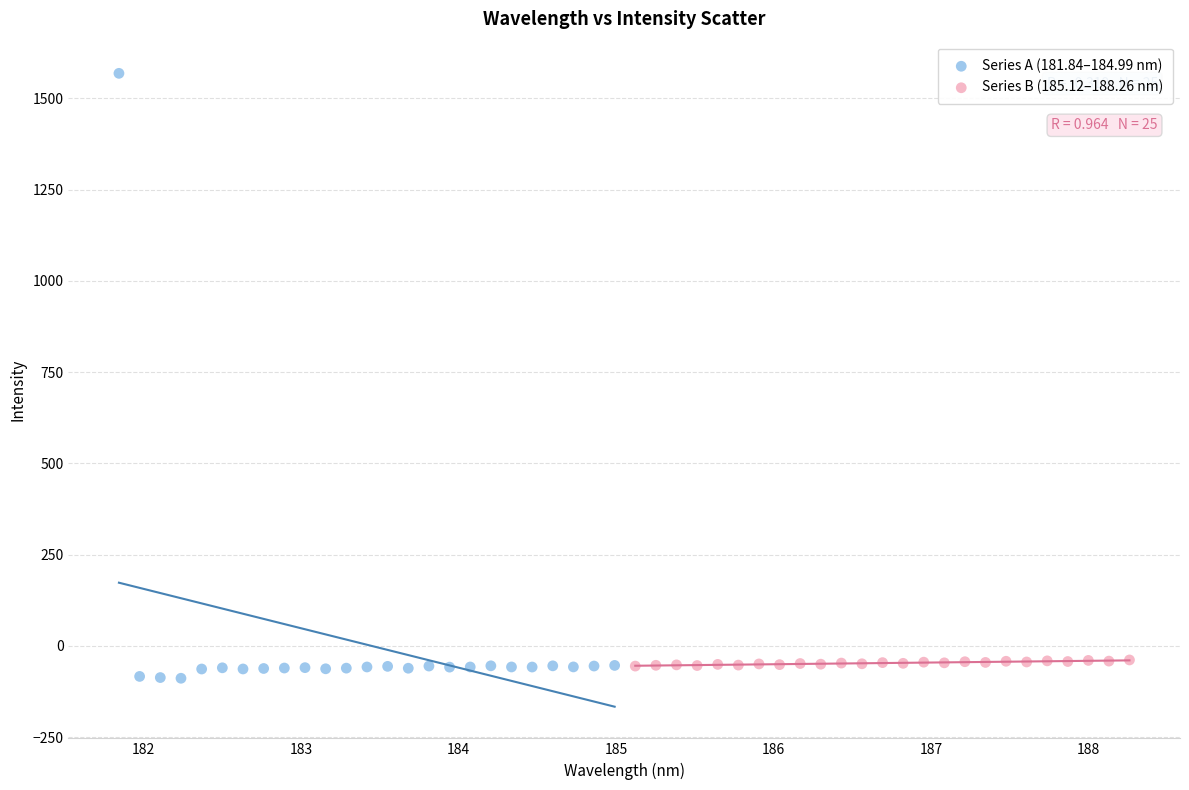

Which series reaches the maximum Y coordinate?

Series A (181.84–184.99 nm)